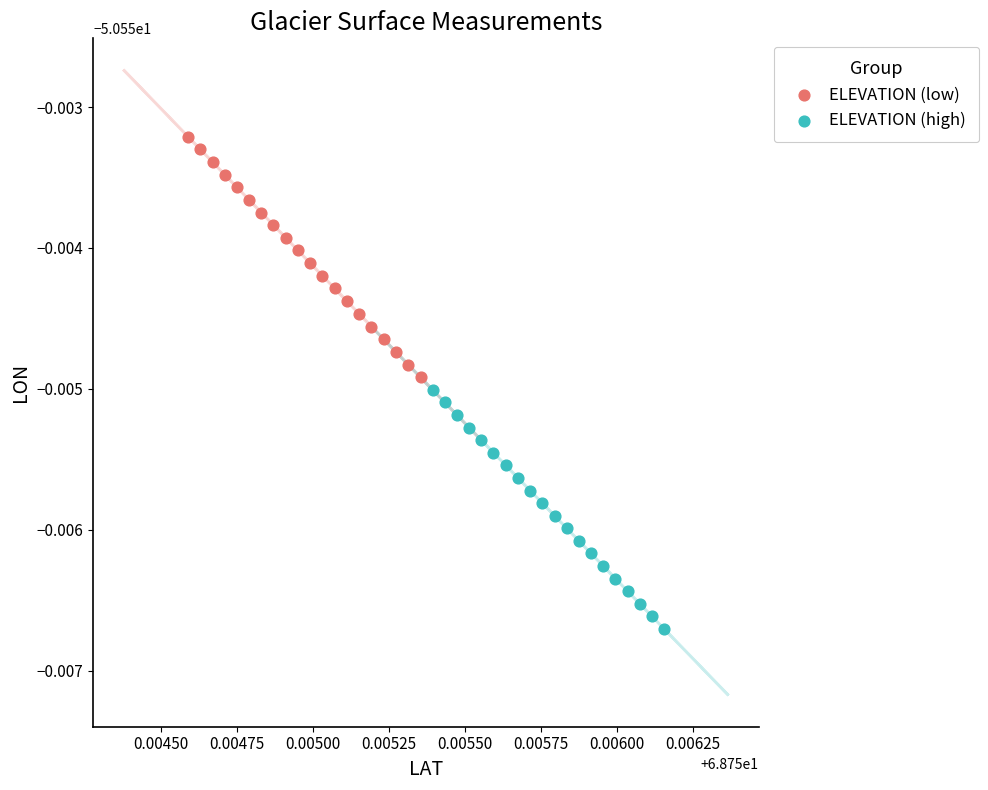

Which series contains the highest Y value?

ELEVATION (low)